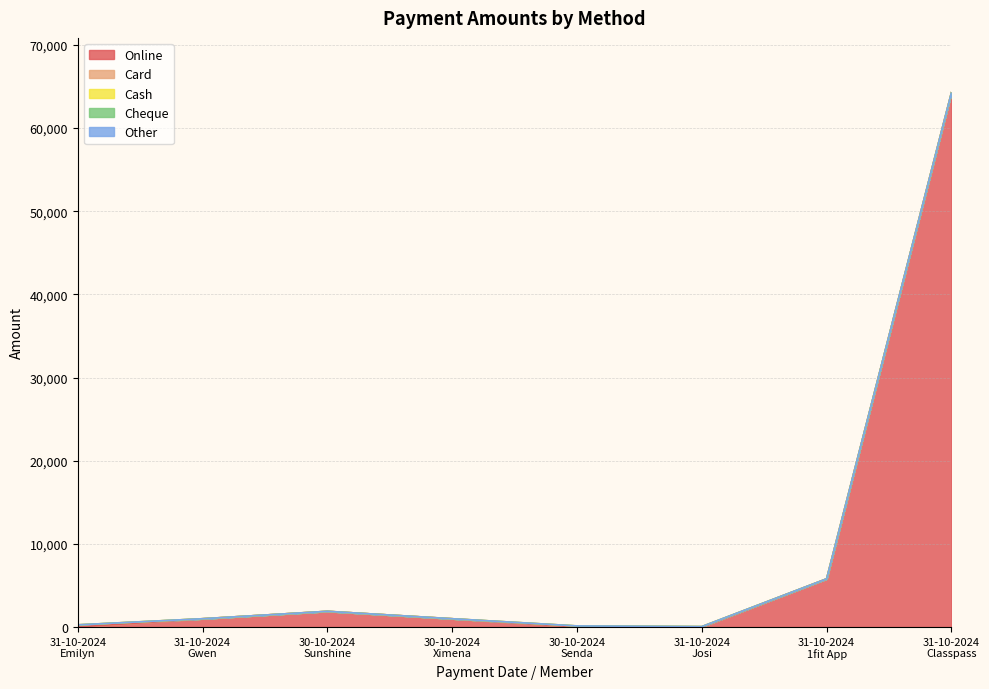

True or false: Cash and Online cross at least once.

False